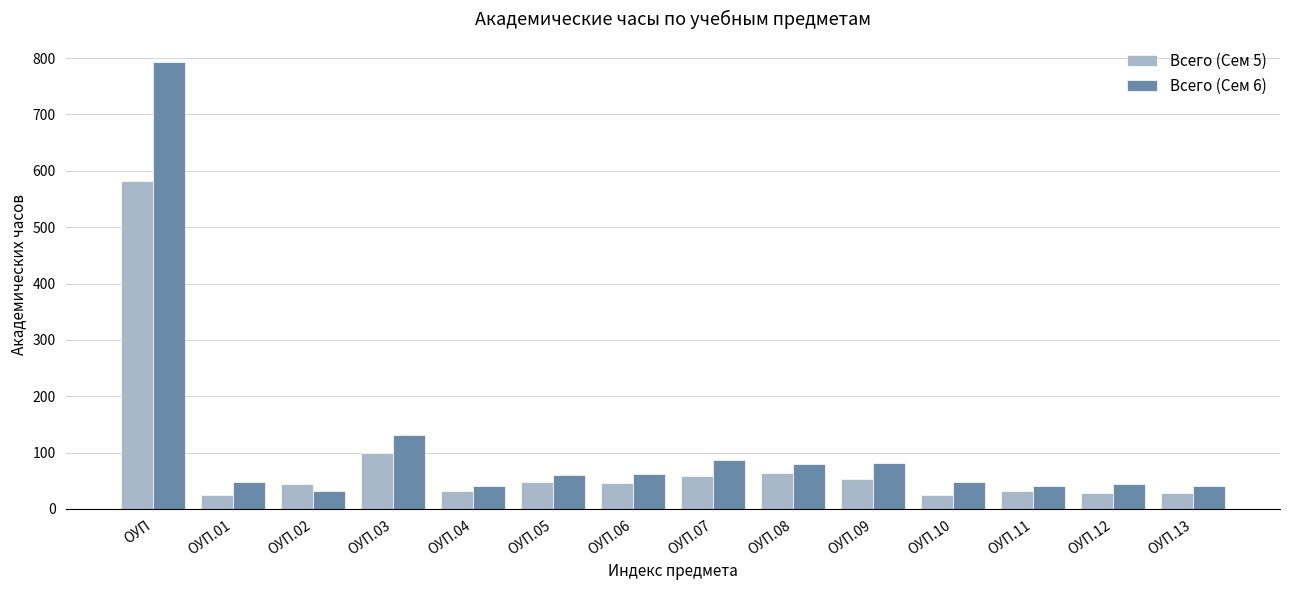

True or false: Всего (Сем 6) has a value of 794 at ОУП.

True